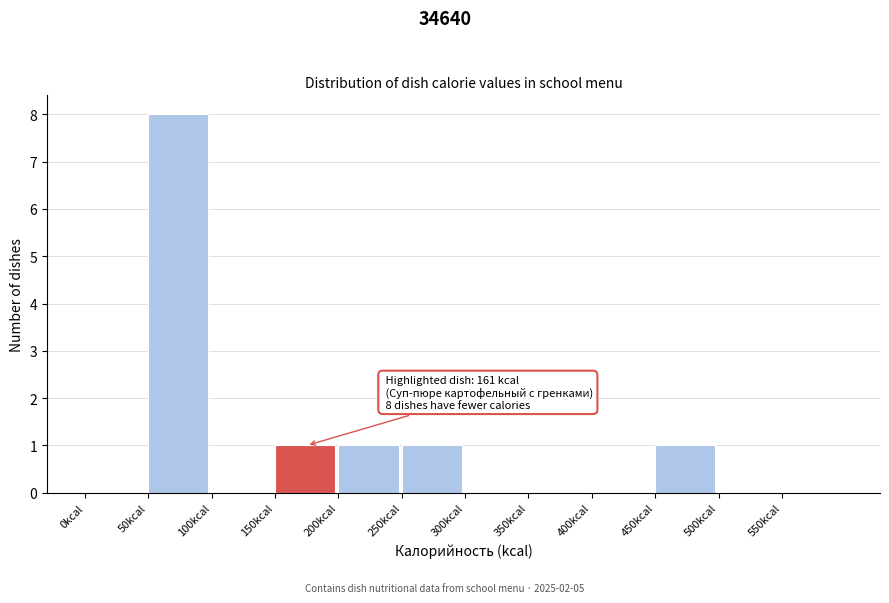

Which range on the x-axis has the tallest bar?

50 to 100